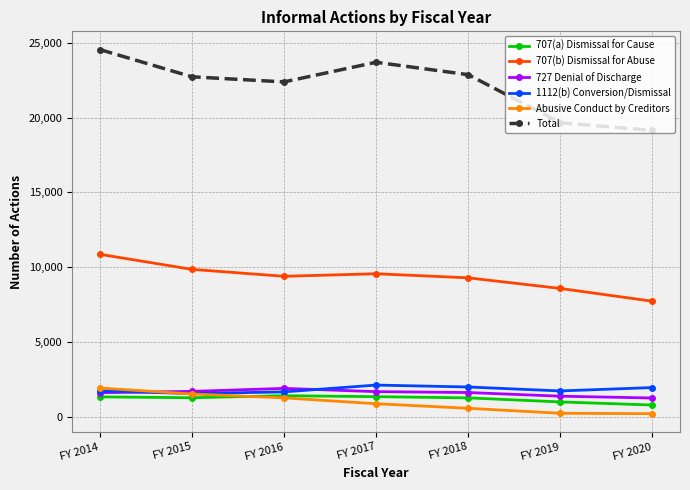

What is the maximum value shown in the chart?

24550